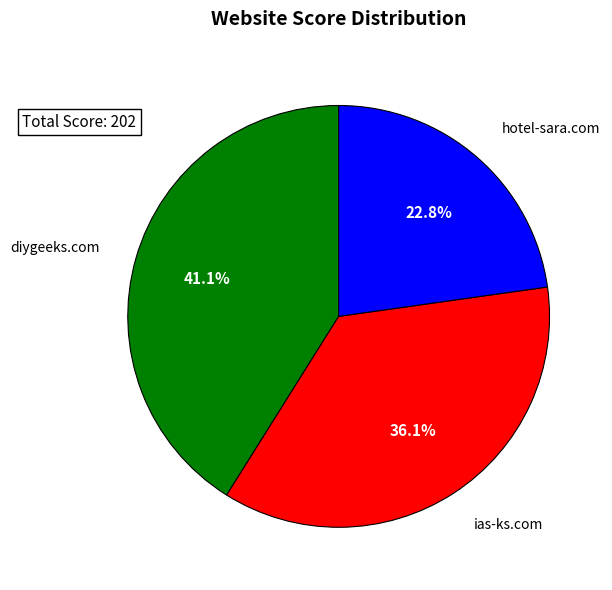

What percentage is the diygeeks.com slice, to the nearest percent?

41%